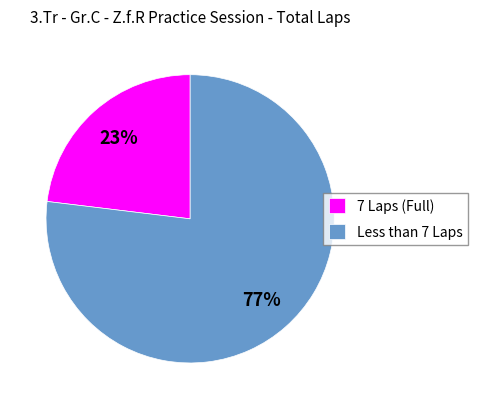

Rank the categories by value from highest to lowest.

Less than 7 Laps, 7 Laps (Full)